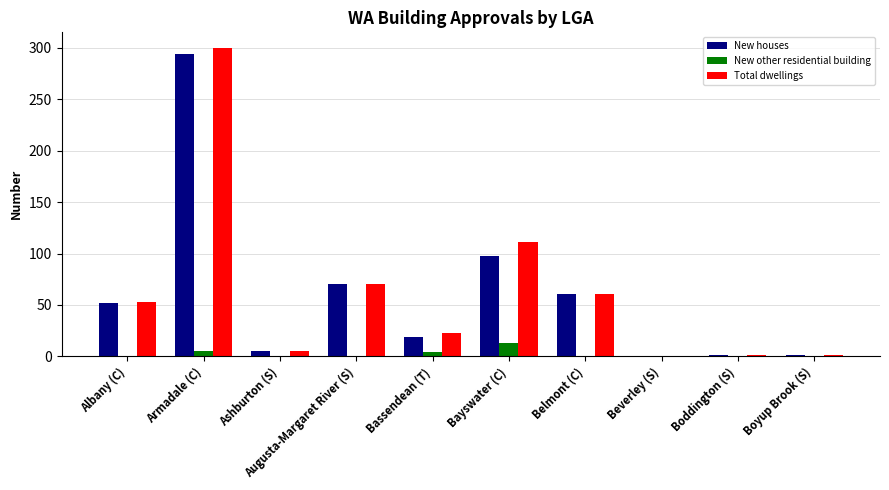

Is the value of New houses at Beverley (S) greater than the value of New other residential building at Bayswater (C)?

No